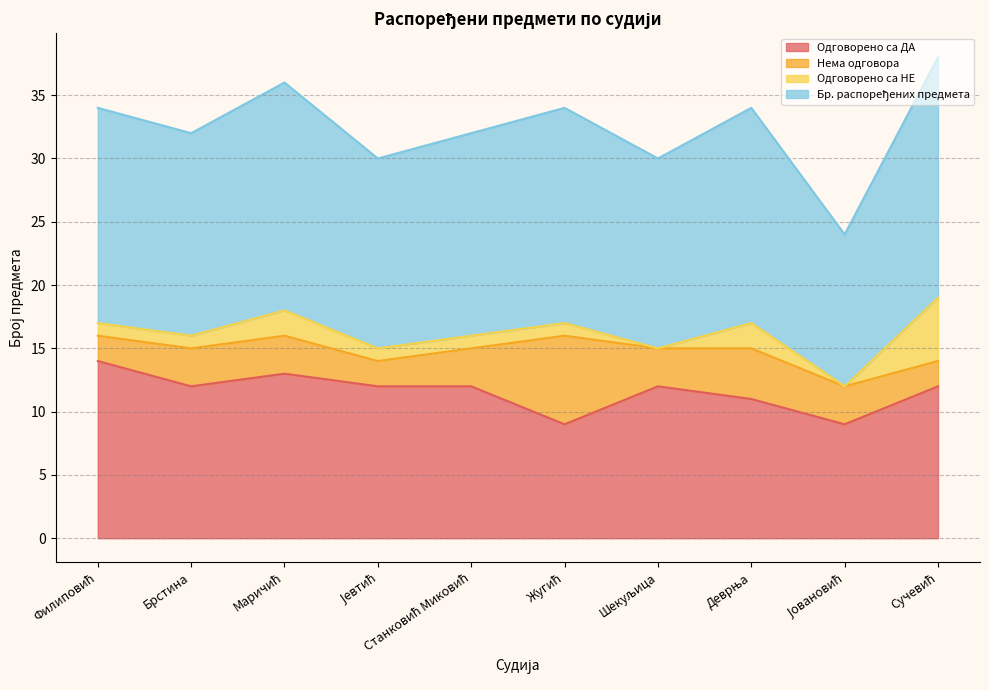

Does the chart have visible grid lines?

Yes